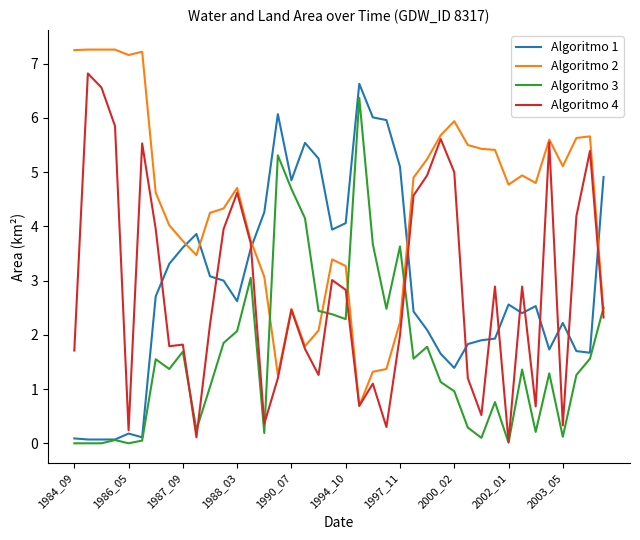

True or false: Algoritmo 2 and Algoritmo 1 intersect in this chart.

True